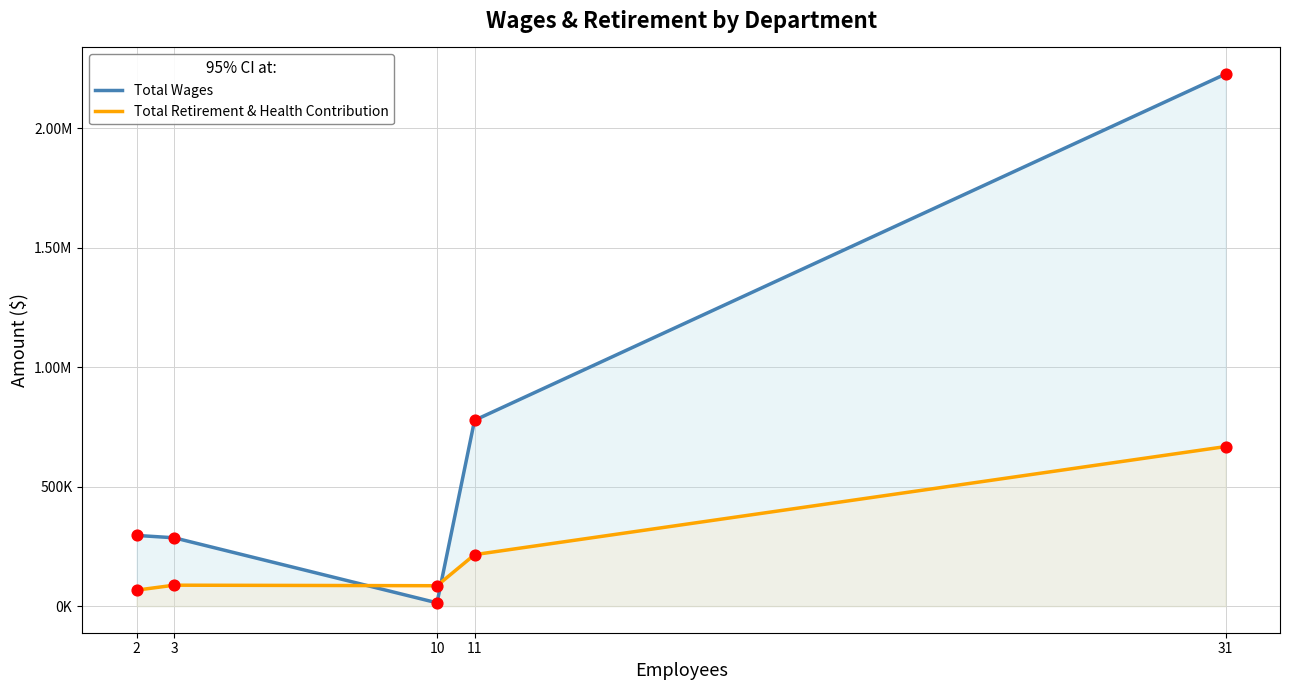

At how many categories does at least one series exceed 21752?

5